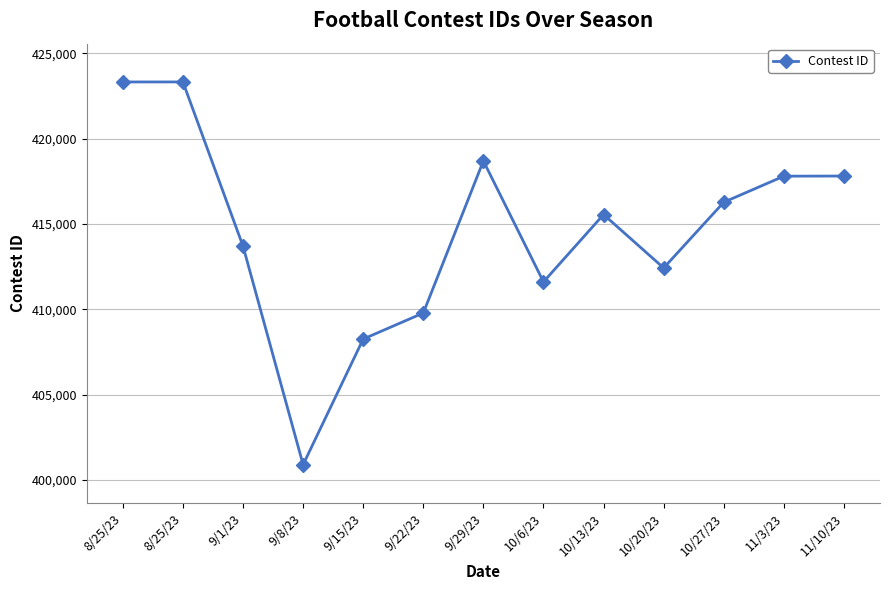

Is this an area chart (filled region under the line)?

No